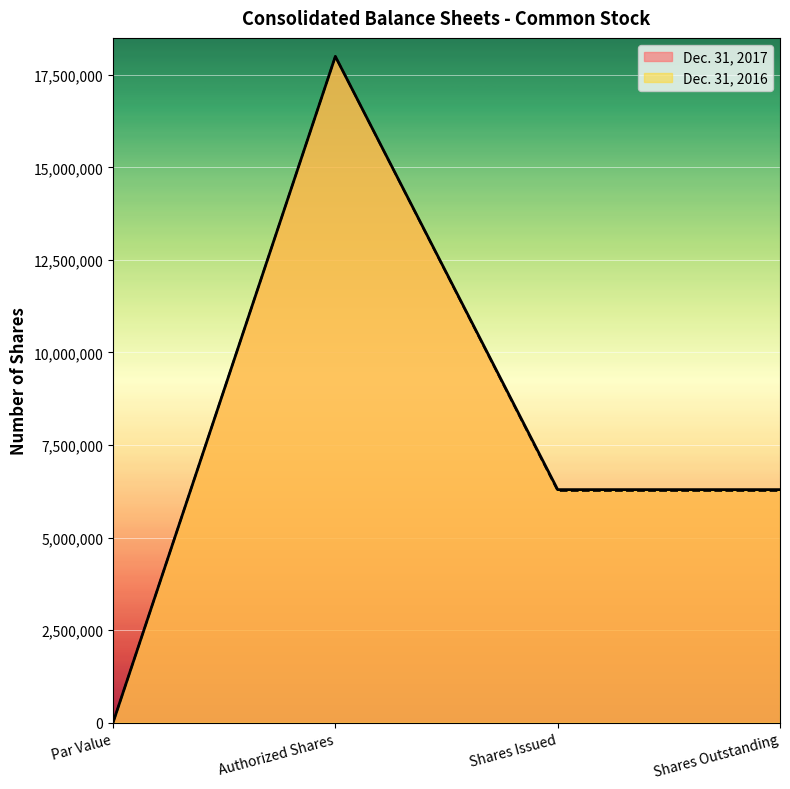

Is it true that Dec. 31, 2016 equals 18000000 at Authorized Shares?

True